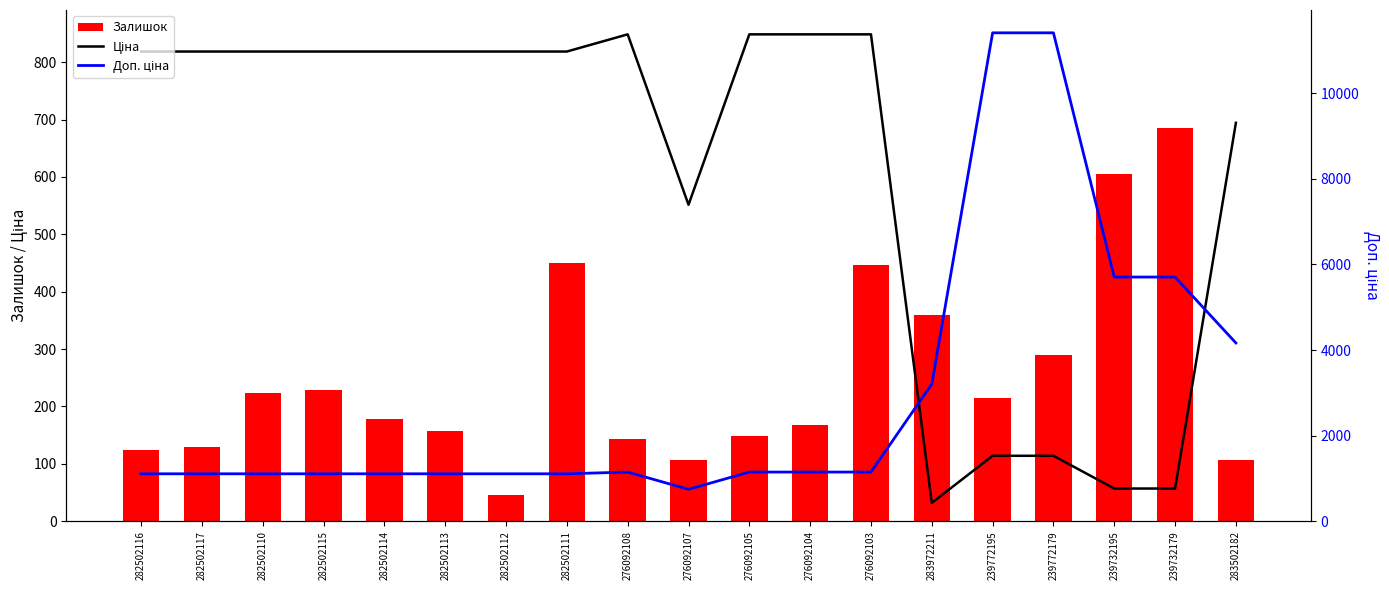

Which series has the largest total across all categories?

Доп. ціна